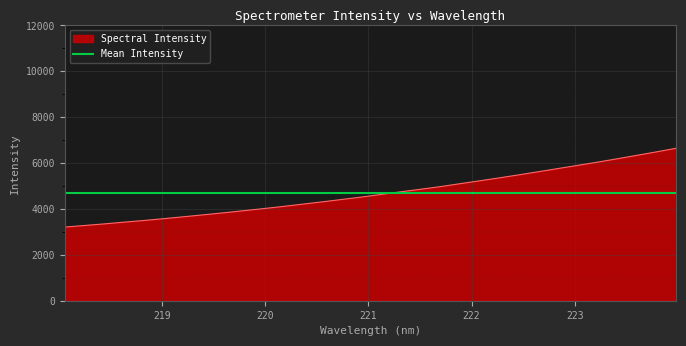

At which category does the chart reach its minimum across all series?

218.0596